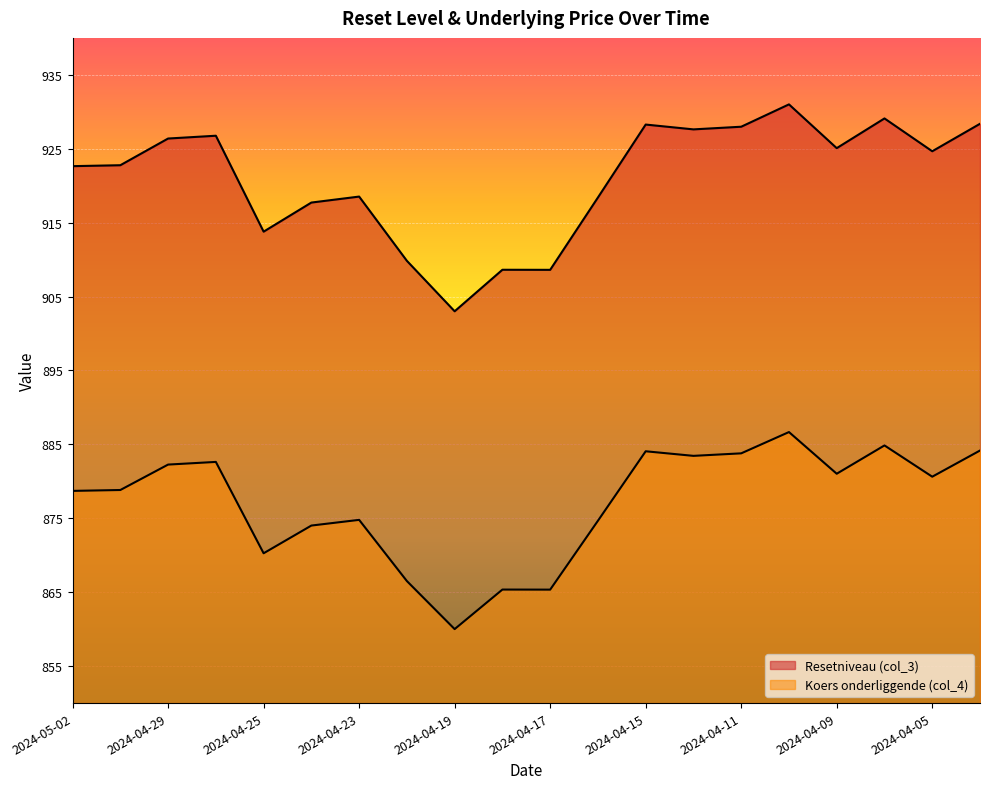

Which series has the largest range (max minus min)?

Resetniveau (col_3)